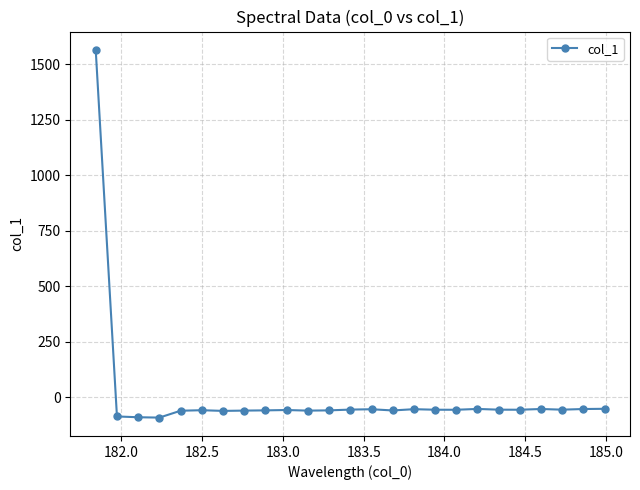

What is the maximum value shown in the chart?

1563.4